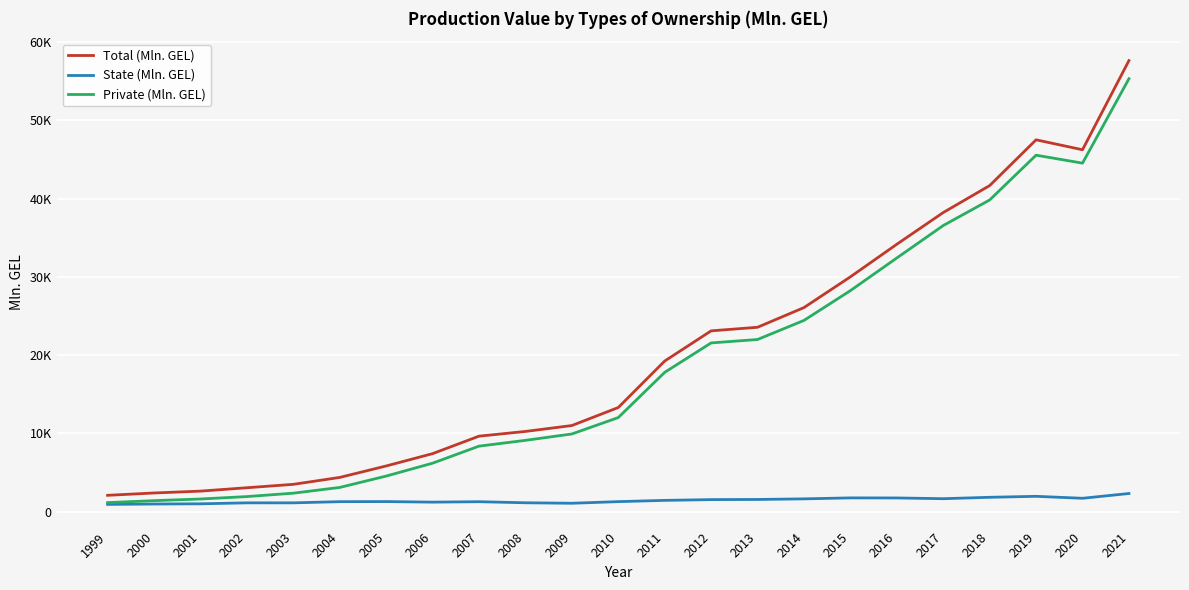

Which label corresponds to the largest value in the chart?

2021